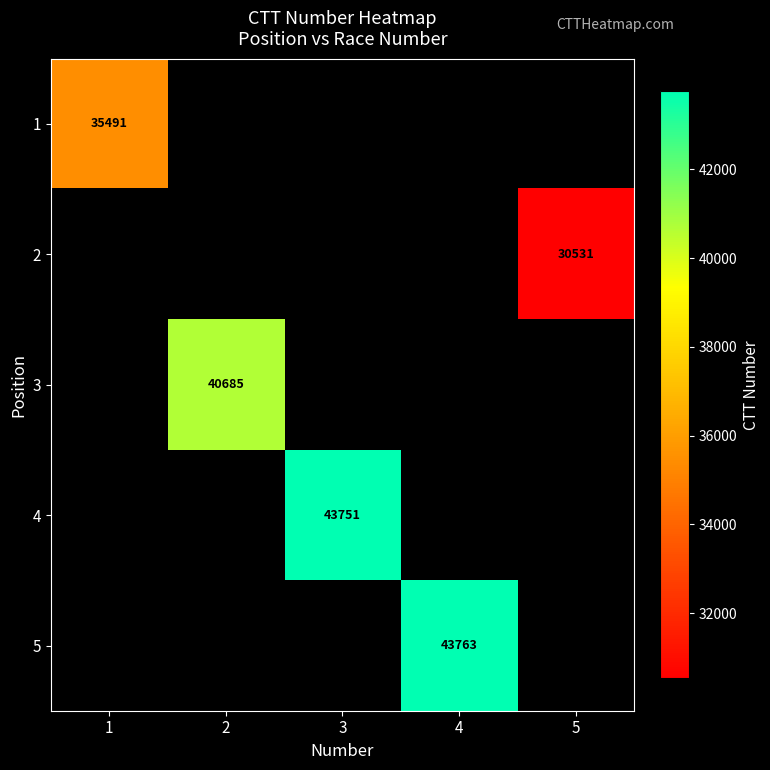

Between 1 and 3, which is larger?

3